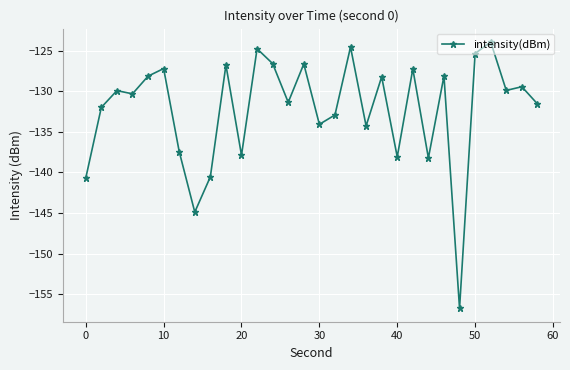

True or false: there are more than 1 points higher than both neighbors.

True